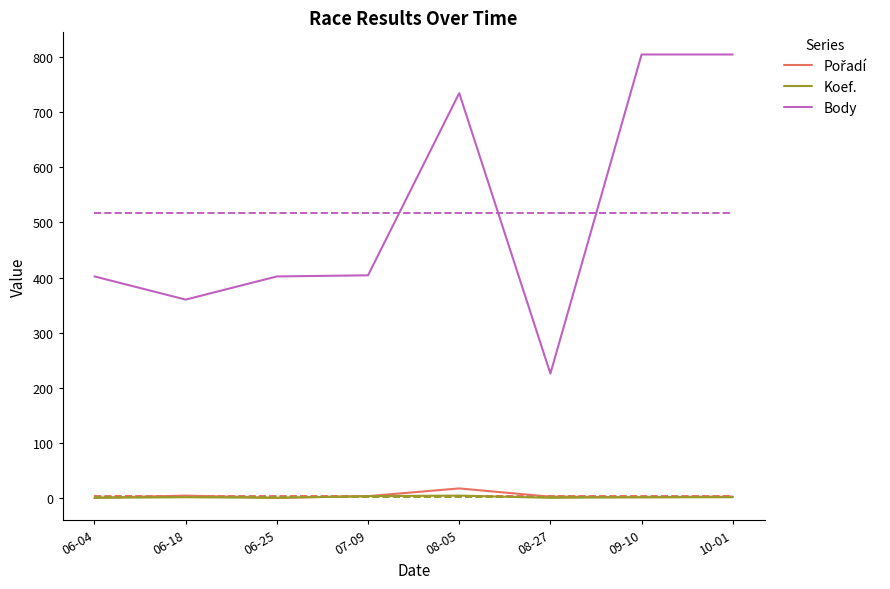

What is the greatest value displayed?

804